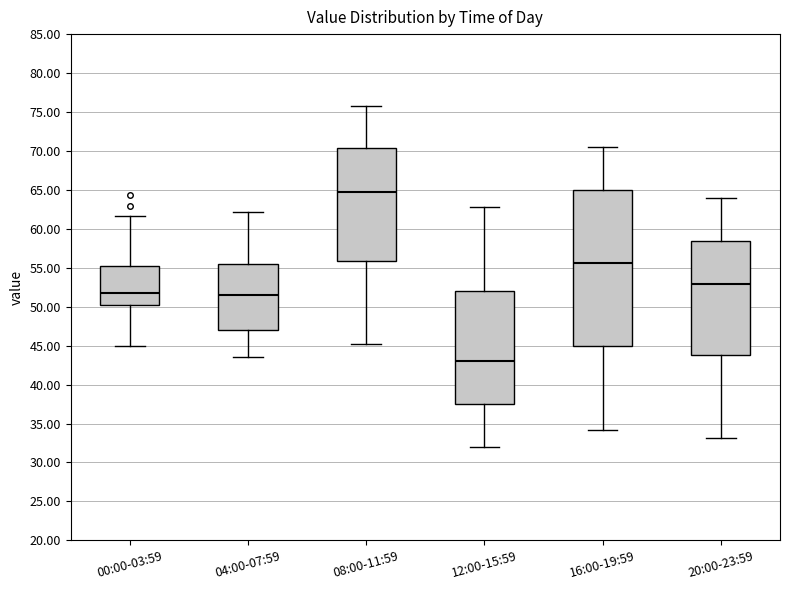

Reading left to right, read every box against the y-axis: the position of its median line, the range the box covers, and the ends of its whiskers. The values are not printed on the chart, so give them approximately, as read against the axis.

00:00-03:59: median 52.0, box 50.5 to 55.0, whiskers 45.0 to 61.5
04:00-07:59: median 51.5, box 47.0 to 55.5, whiskers 43.5 to 62.0
08:00-11:59: median 65.0, box 56.0 to 70.5, whiskers 45.0 to 76.0
12:00-15:59: median 43.0, box 37.5 to 52.0, whiskers 32.0 to 63.0
16:00-19:59: median 55.5, box 45.0 to 65.0, whiskers 34.0 to 70.5
20:00-23:59: median 53.0, box 44.0 to 58.5, whiskers 33.0 to 64.0